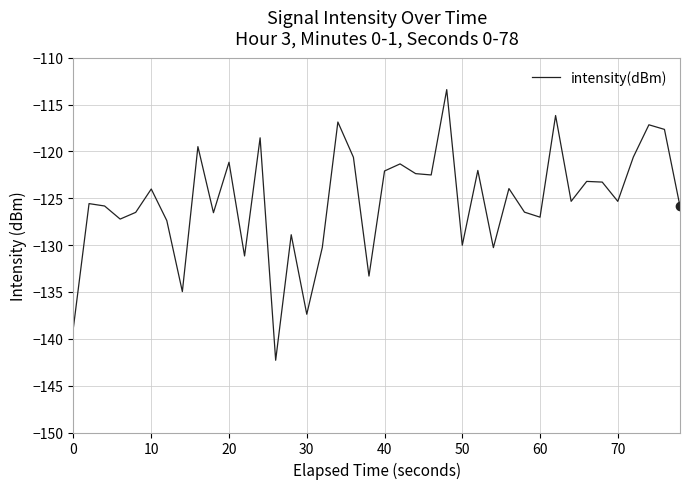

How many categories are shown in the chart?

40